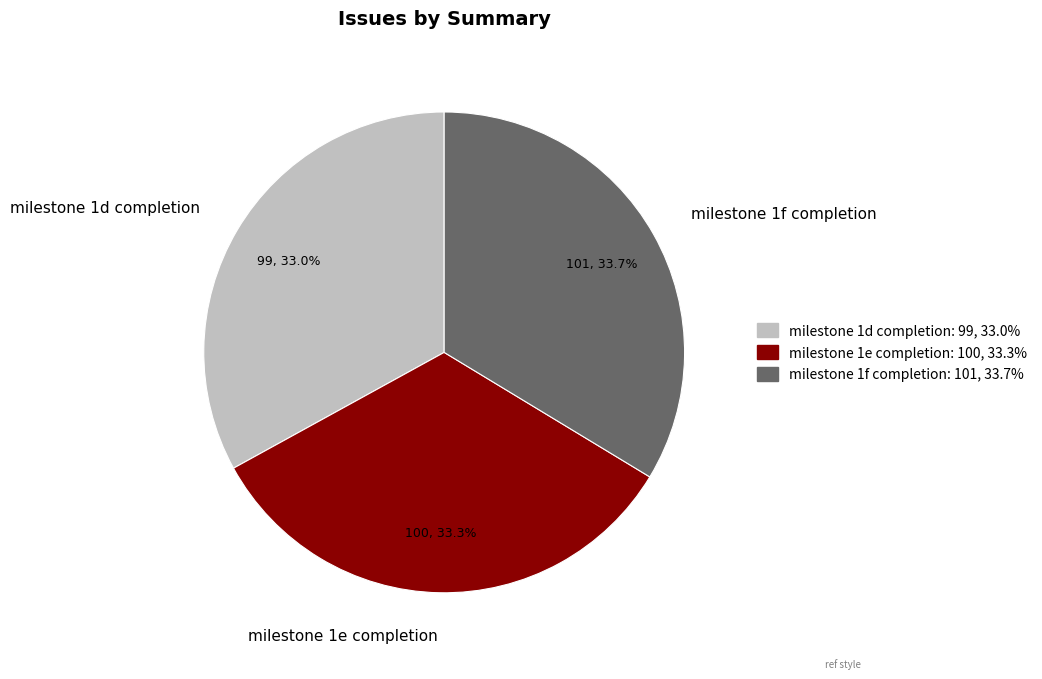

To the nearest percent, what percentage of the pie is milestone 1f completion?

34%